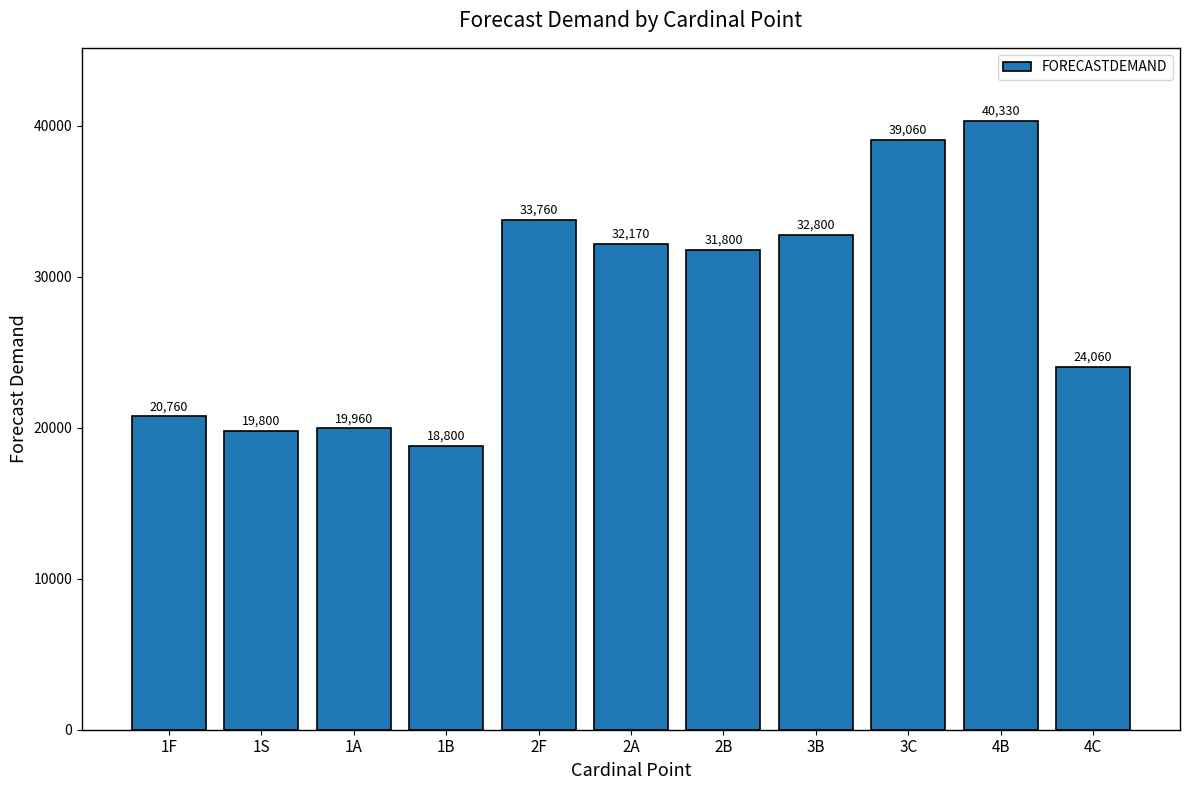

How many values are below 31800?

5